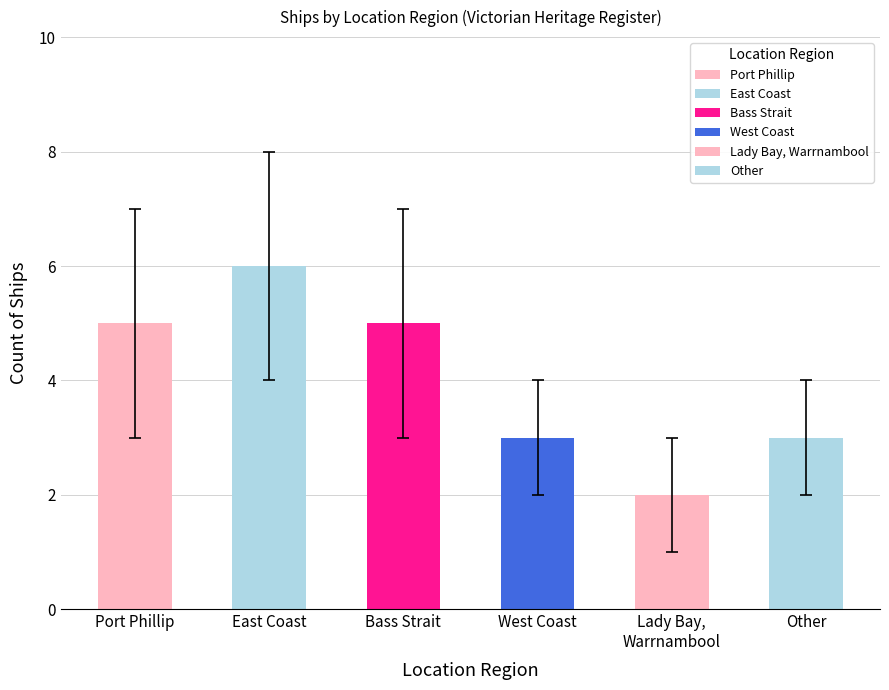

What is the label of the 1st bar from the right?

Other